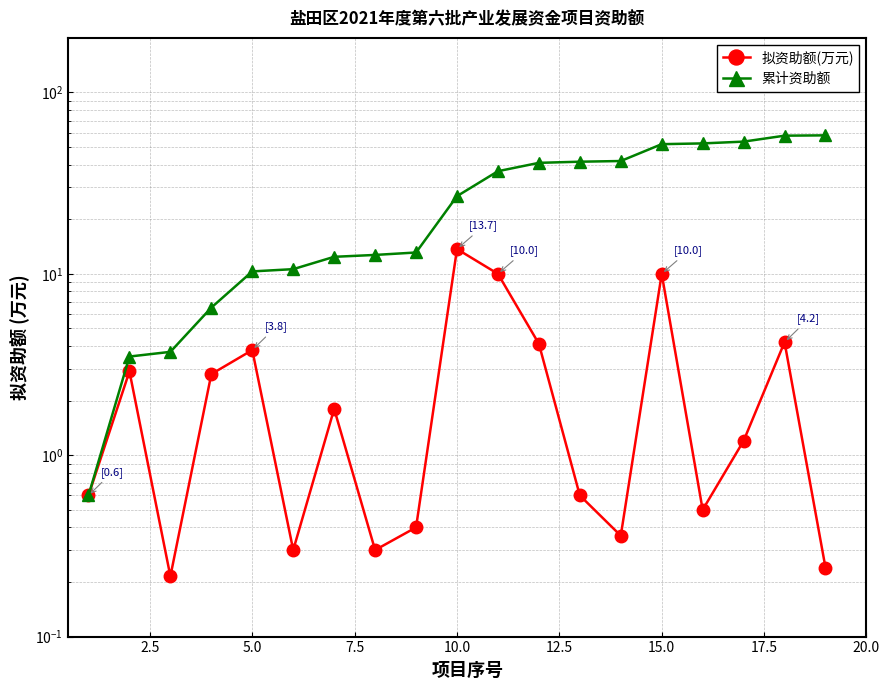

True or false: 累计资助额 has more than 2 points higher than both neighbors.

False